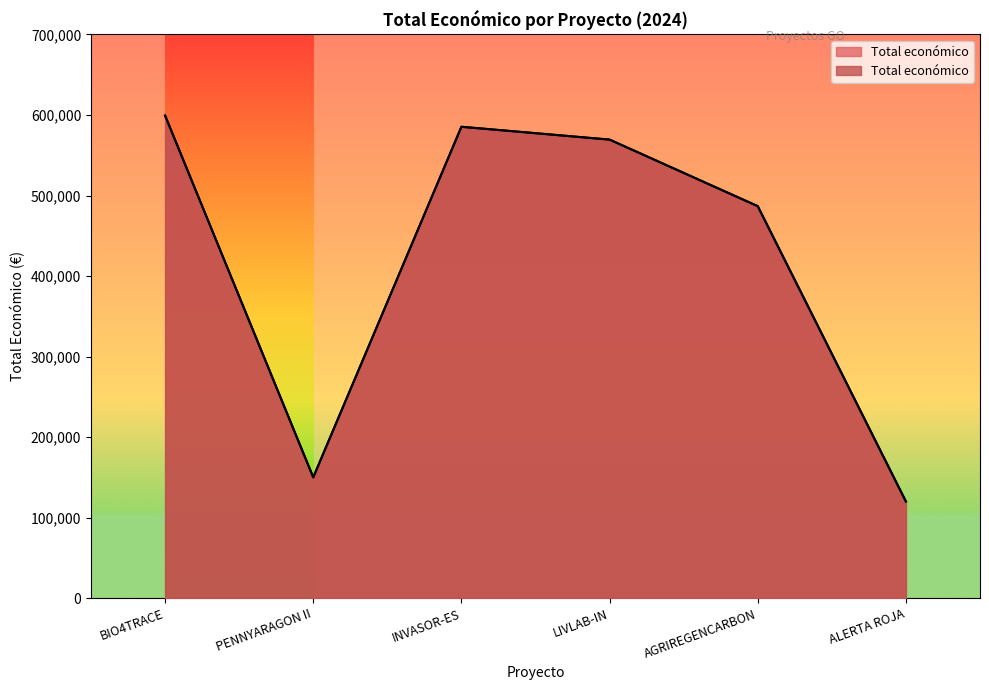

Where is the first local minimum?

PENNYARAGON II